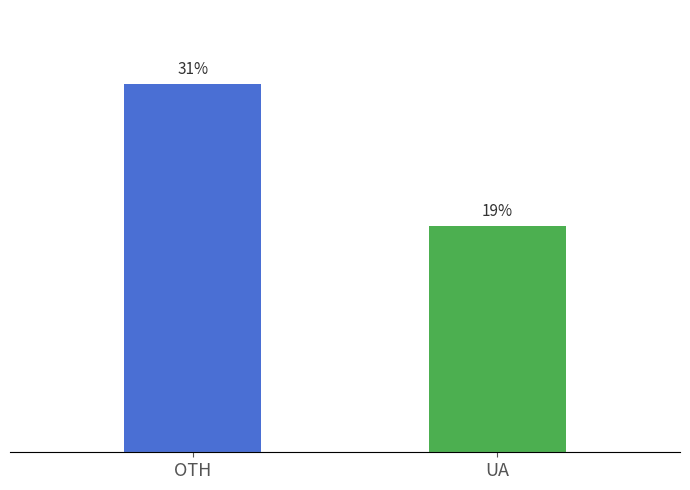

Are the bars horizontal?

No